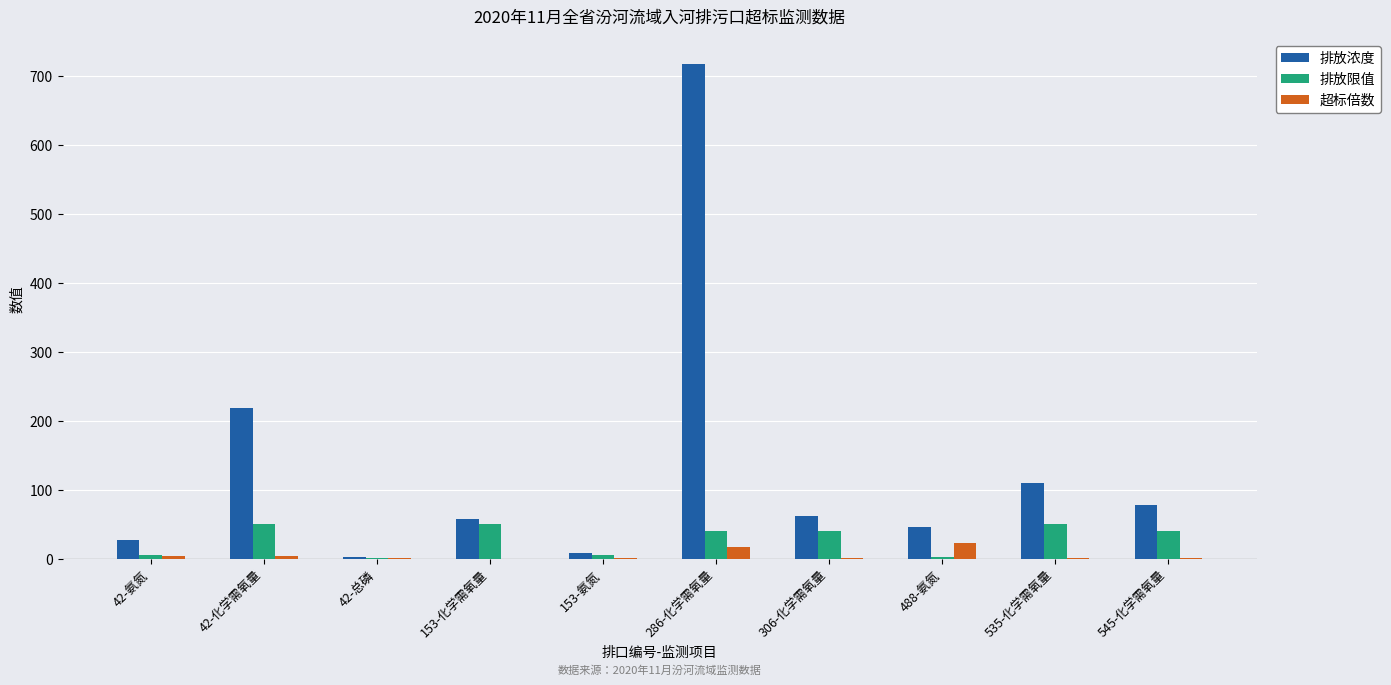

What is the sum of the 超标倍数 values at 42-氨氮 and 286-化学需氧量?

21.5